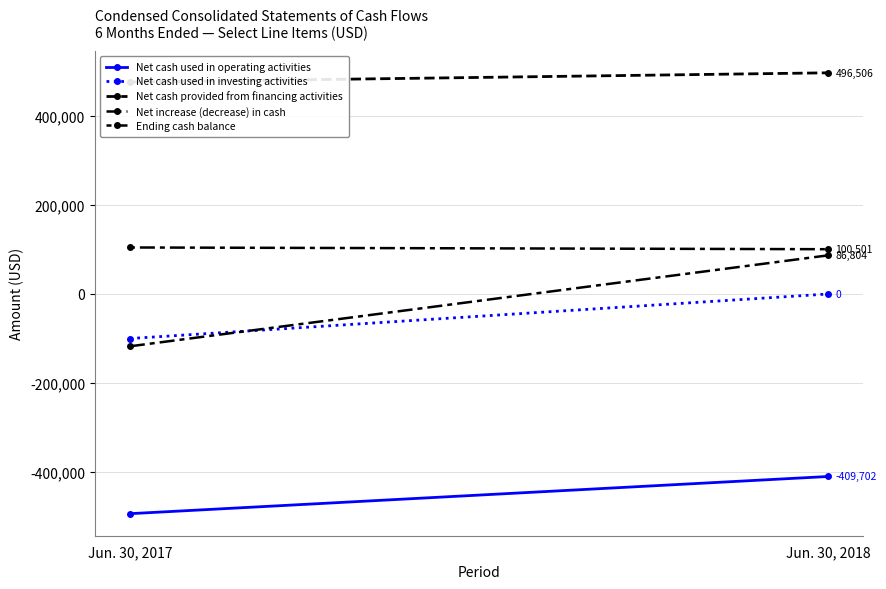

At how many categories does at least one series exceed -241073?

2